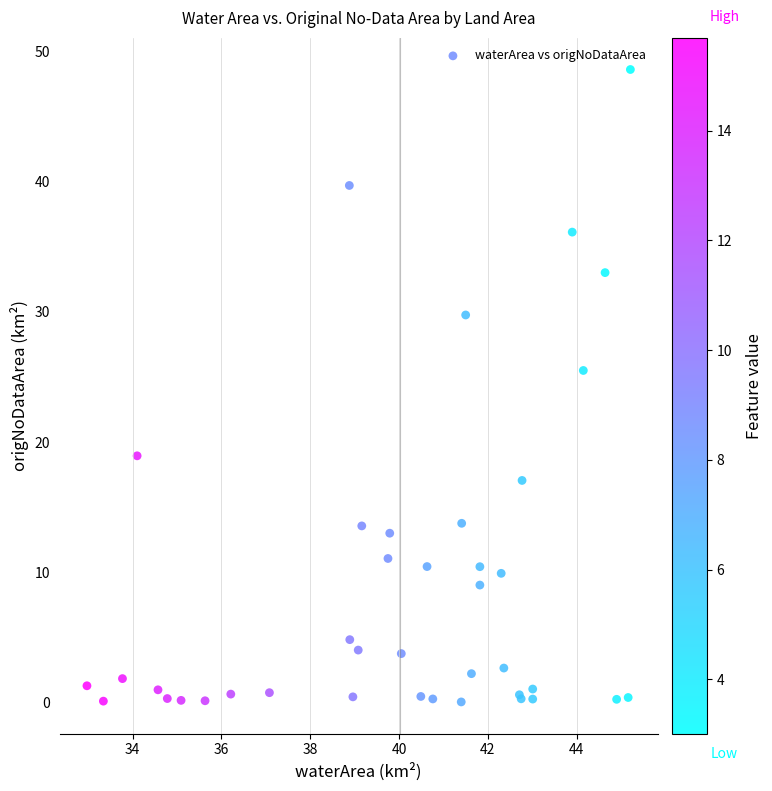

What Y value in the scatter plot is closest to 24?

25.5